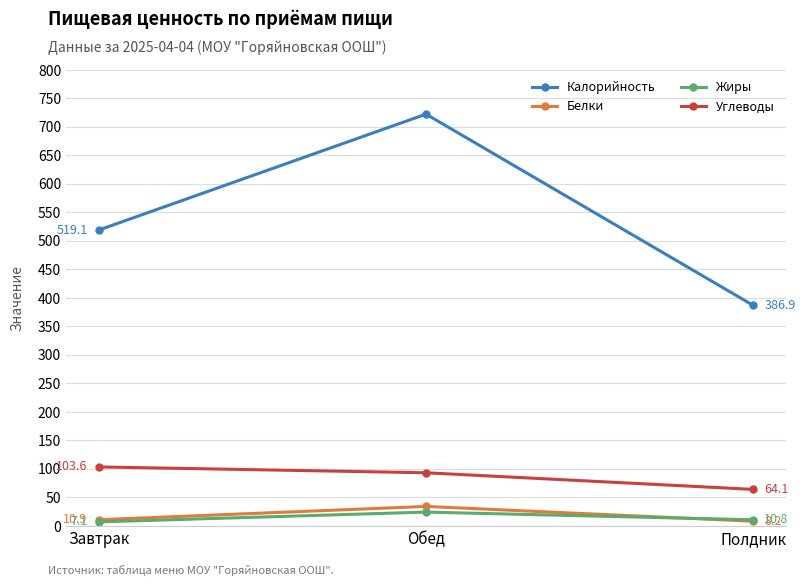

At how many categories does at least one series exceed 655?

1